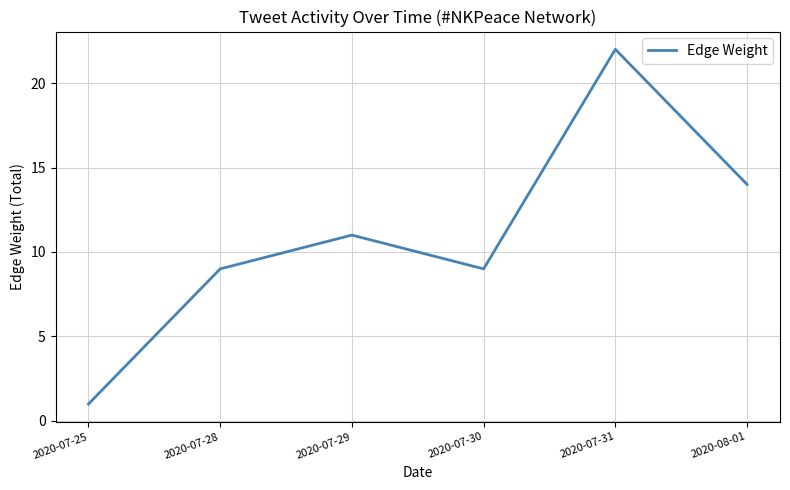

What is the difference between the maximum and minimum values?

21